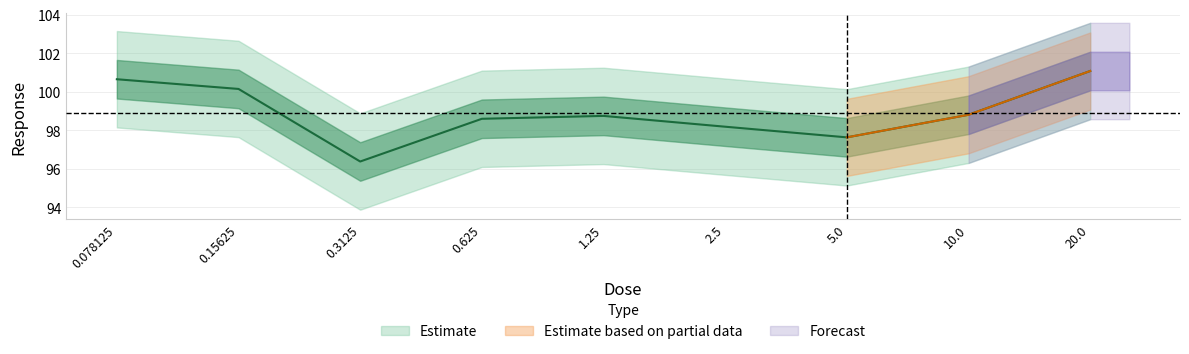

At which label does the data first exceed 98?

0.078125